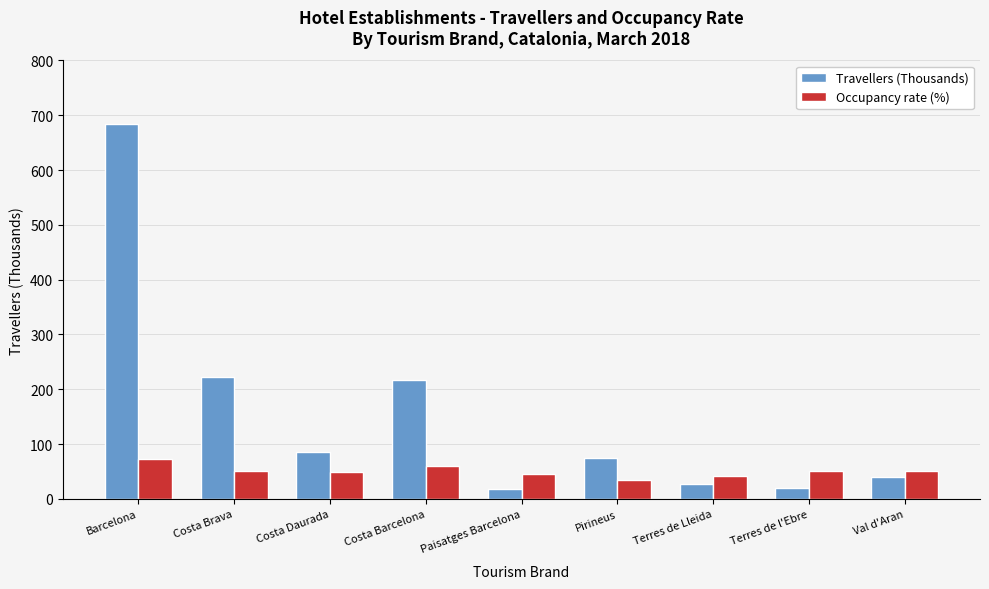

List the series in order of their peak value, highest first.

Travellers (Thousands), Occupancy rate (%)